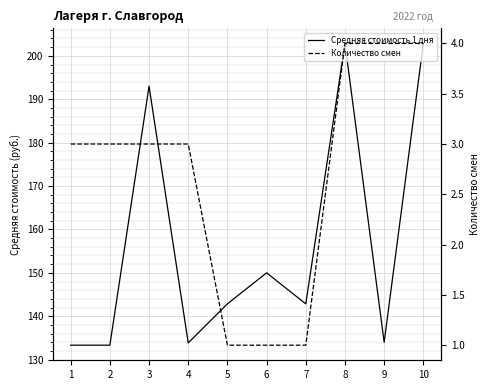

What is the difference between the highest and lowest values at 1?

130.3